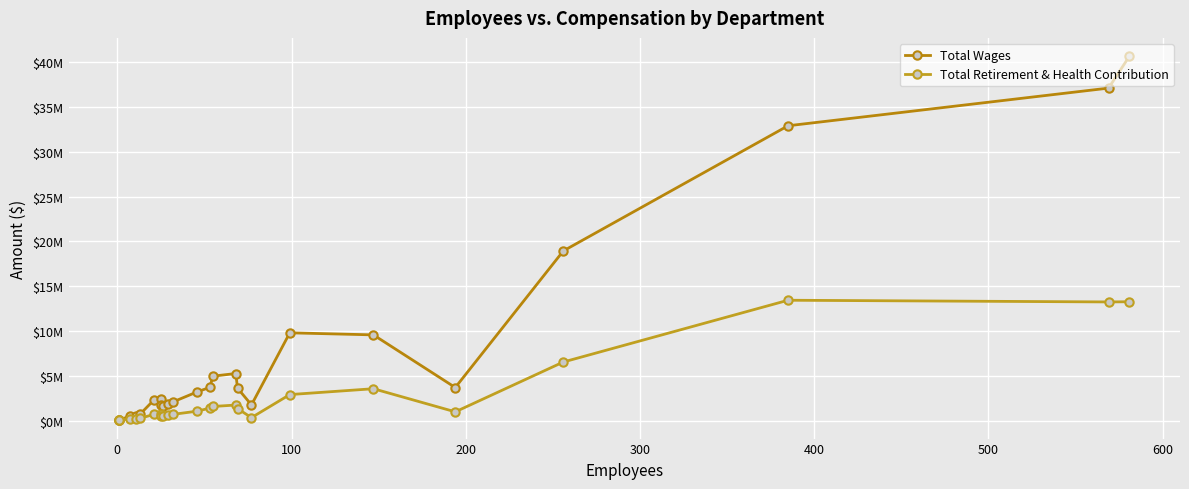

Which series has the widest spread of values?

Total Wages